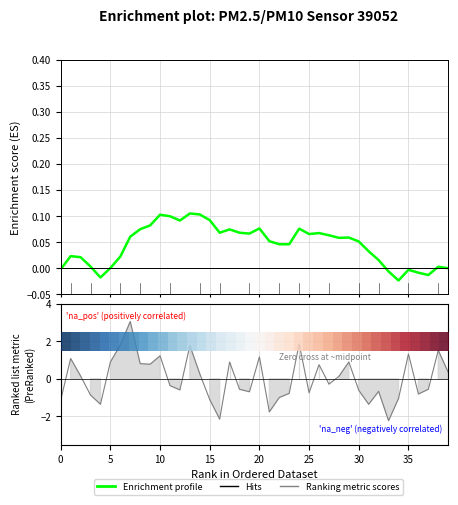

How many lines are shown in the chart?

2